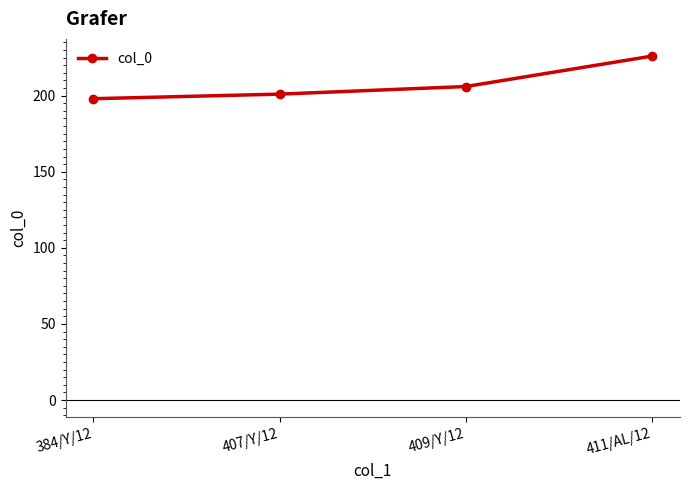

Count the values in the range 201 to 226.

3